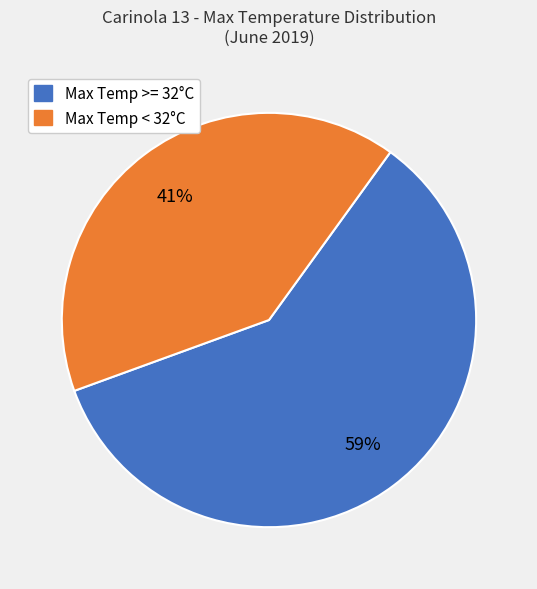

Is there a majority slice in this chart?

Yes